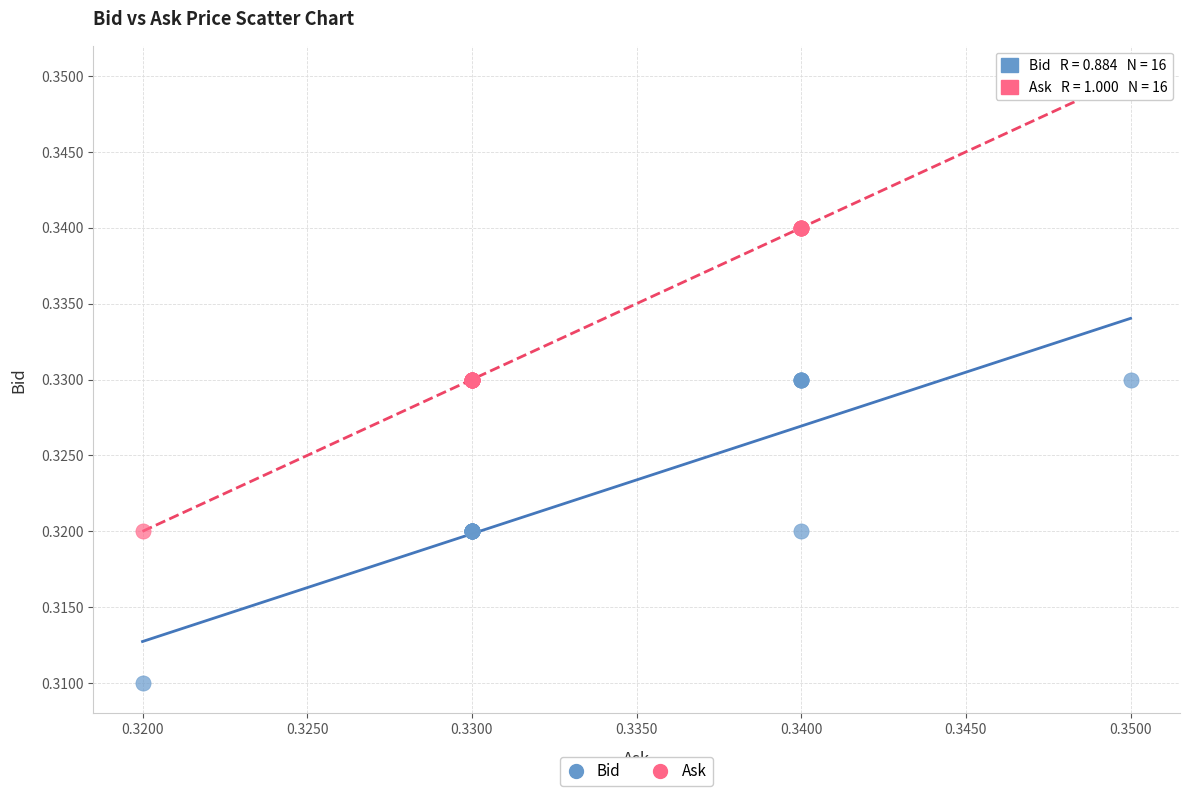

Which series reaches the maximum Y coordinate?

Ask